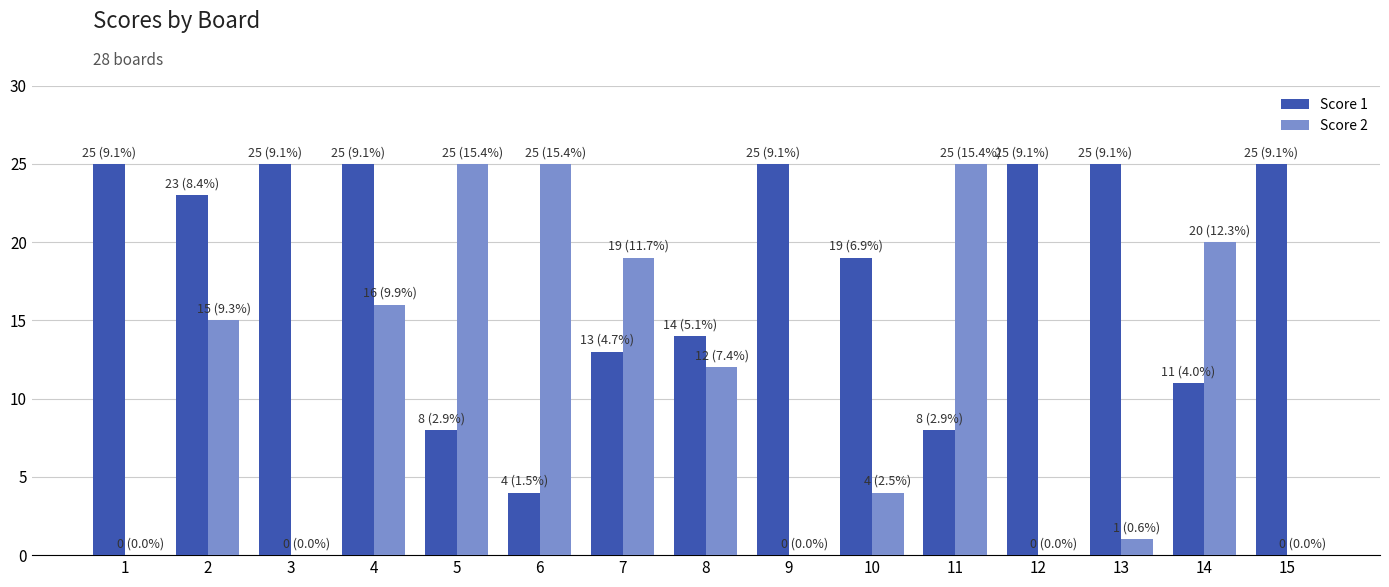

Which series has the largest total across all categories?

Score 1